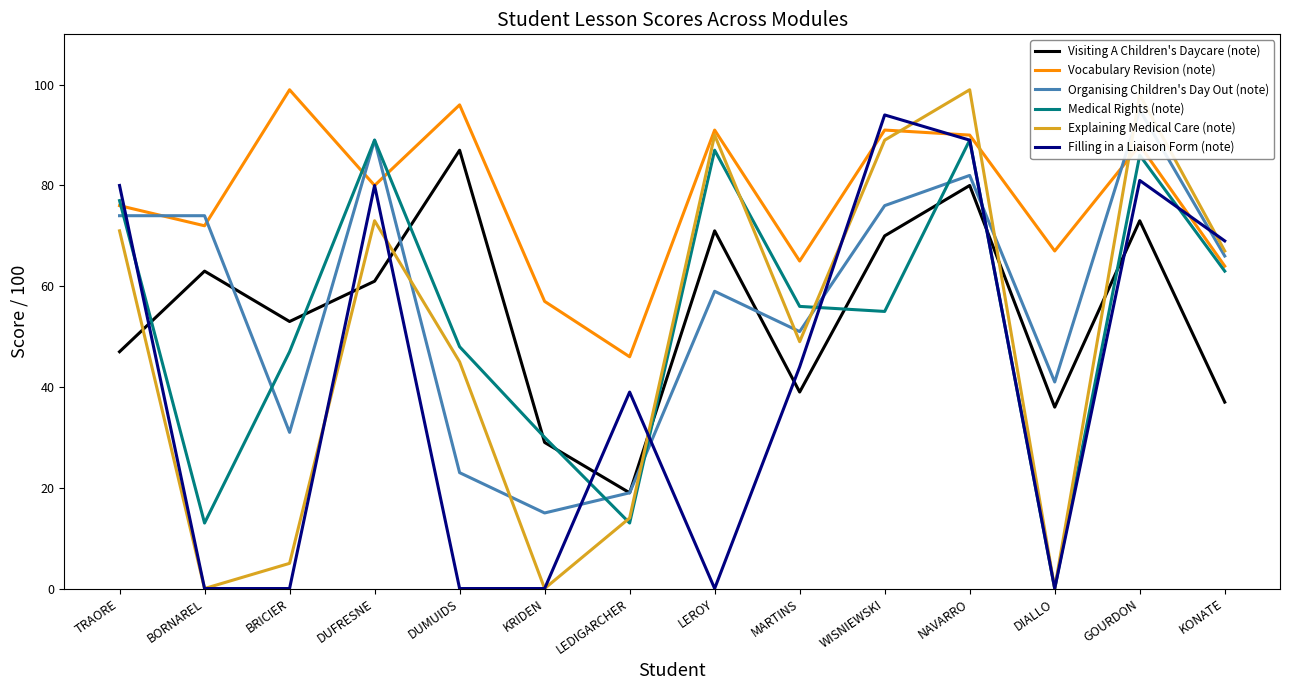

What is the total value across all series at DIALLO?

144